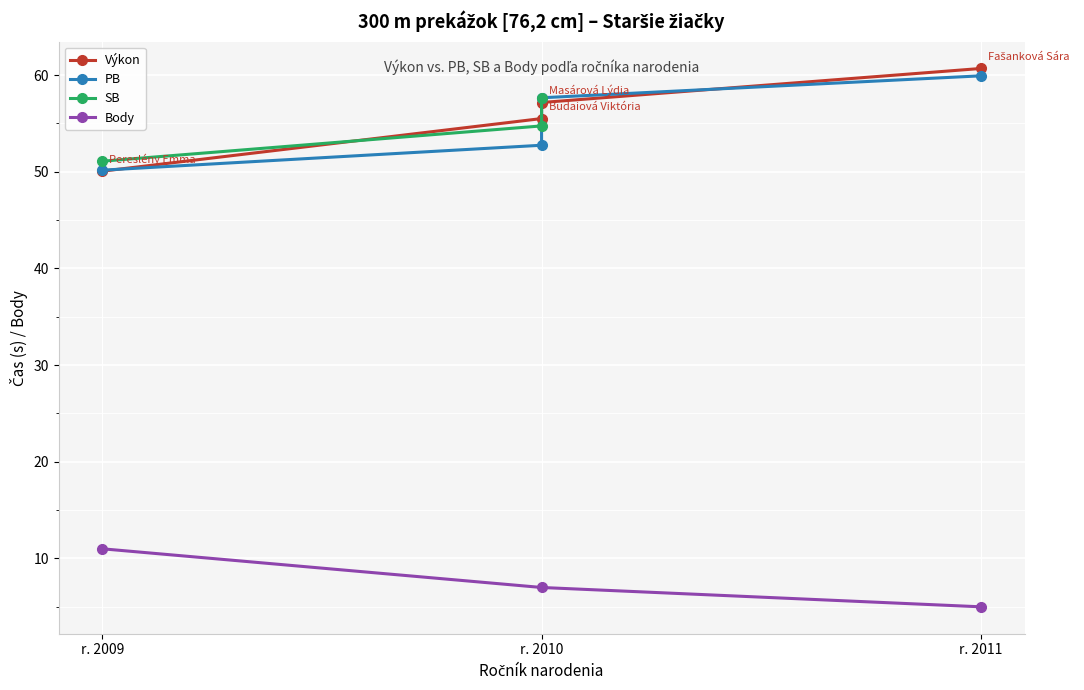

What is the value of the Body point at the 1st from the left?

11